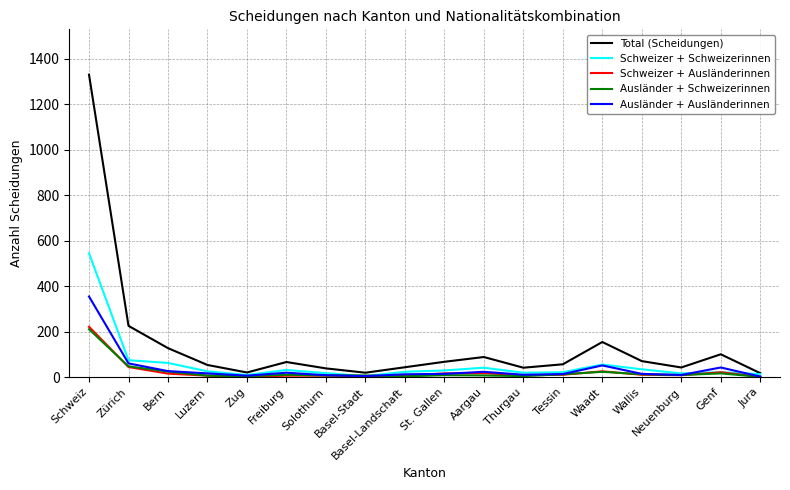

Which series has the largest range (max minus min)?

Total (Scheidungen)